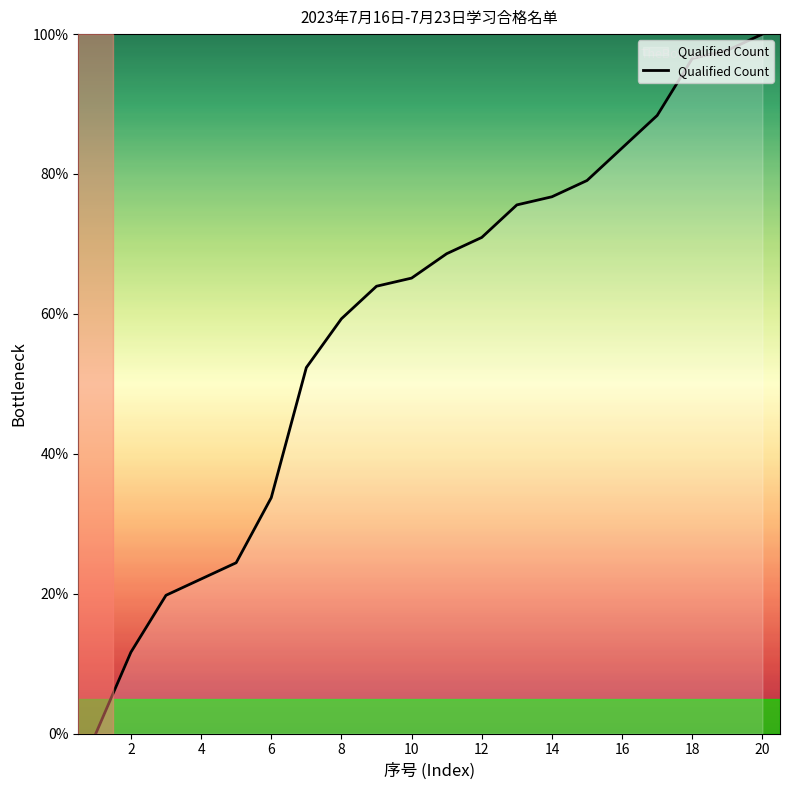

What is the difference between the maximum and minimum values?

100.0